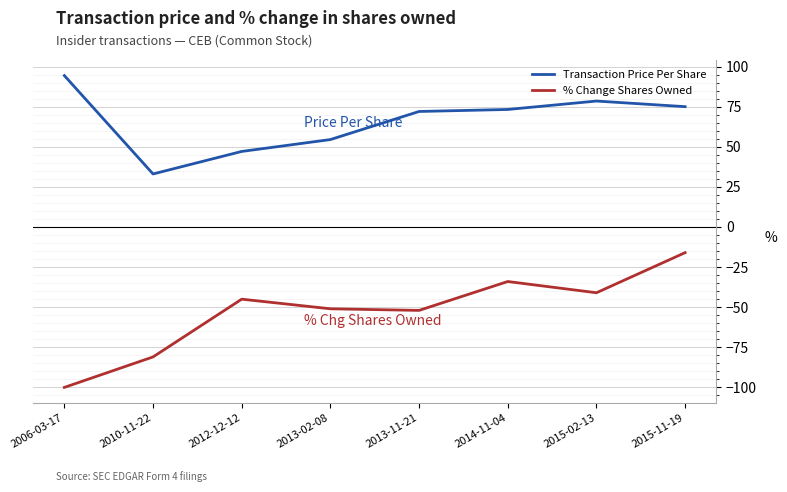

List the series in order of their peak value, highest first.

Transaction Price Per Share, % Change Shares Owned